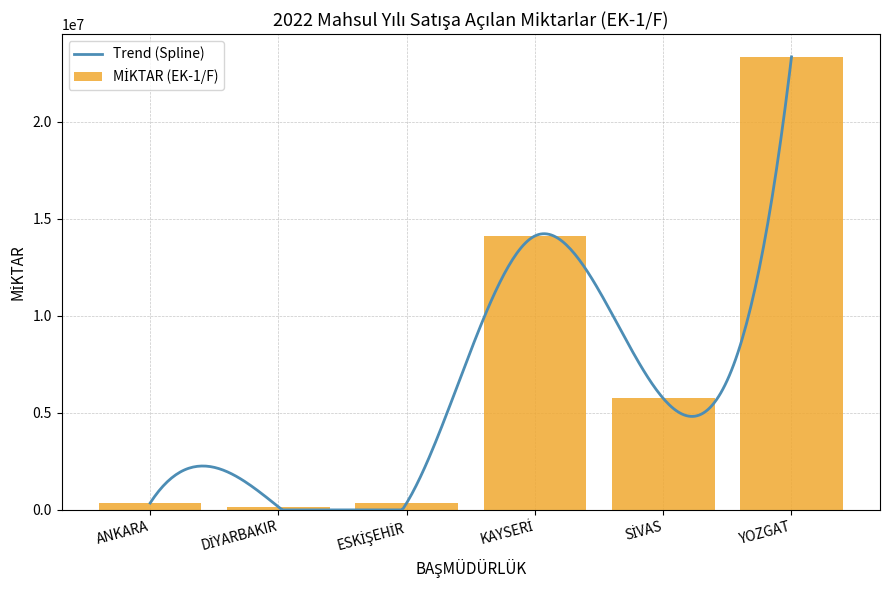

The value at SİVAS is 1645877. True or false?

False